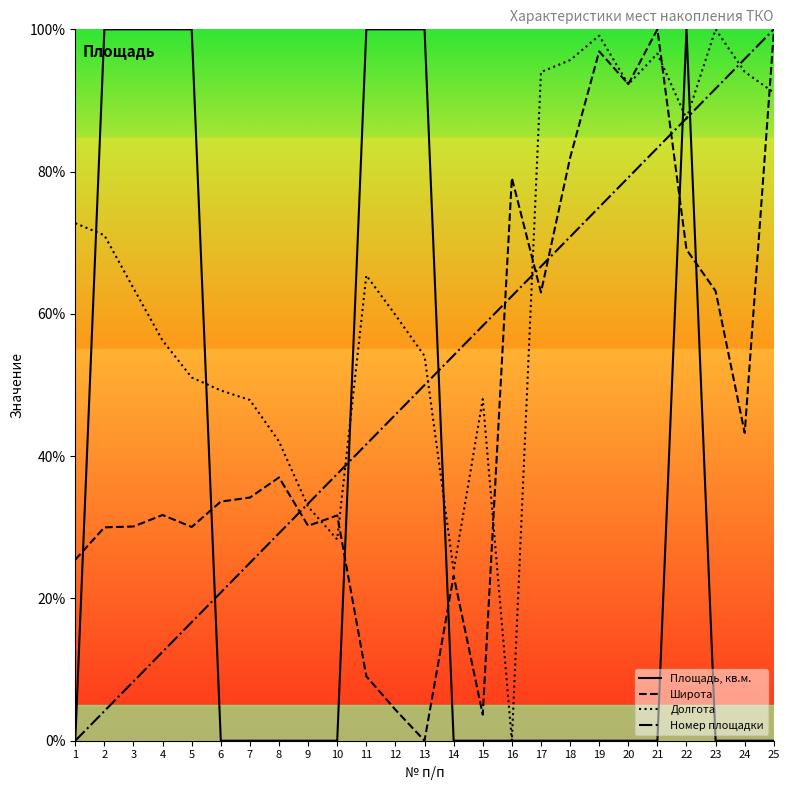

How many series are shown in this chart?

4